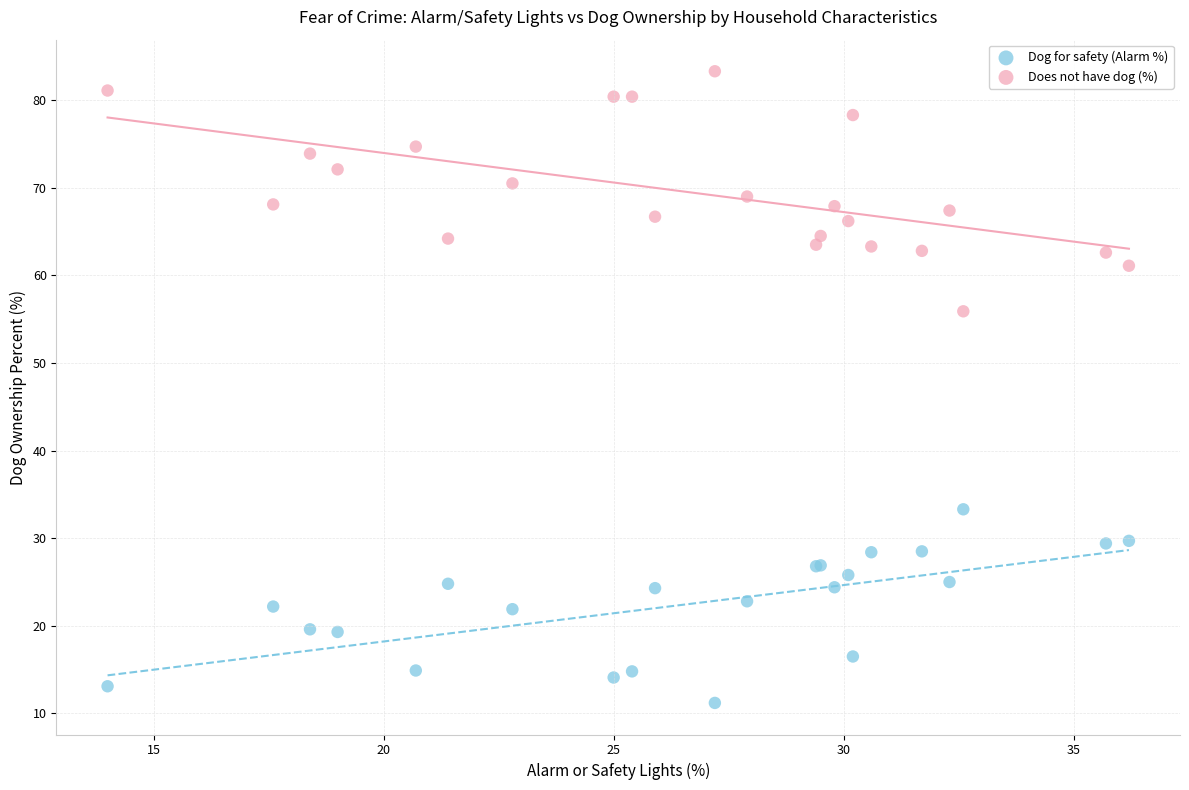

Across all series, what Y value is closest to 47?

55.9